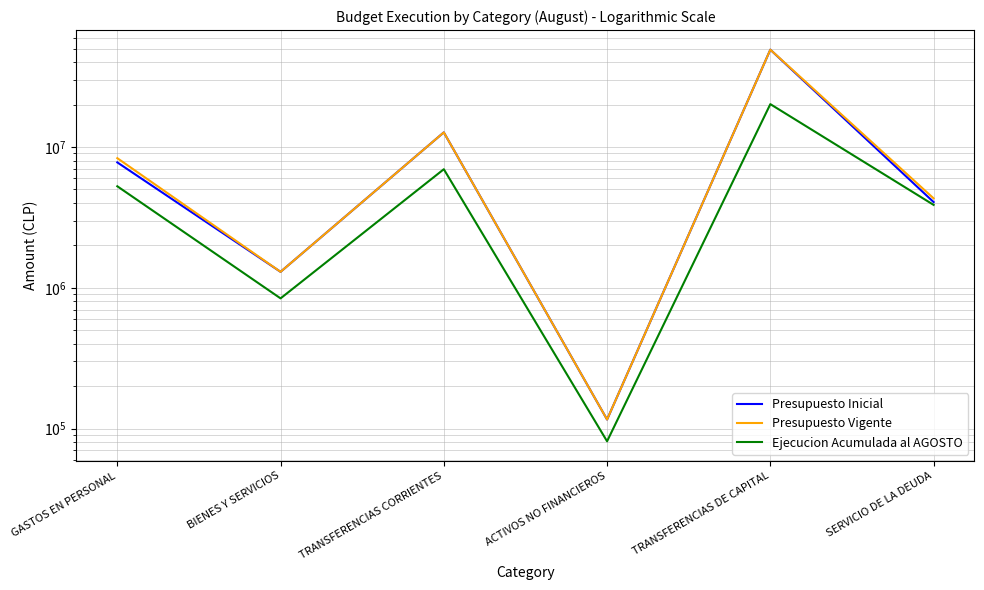

What is the minimum value for Presupuesto Vigente?

115969